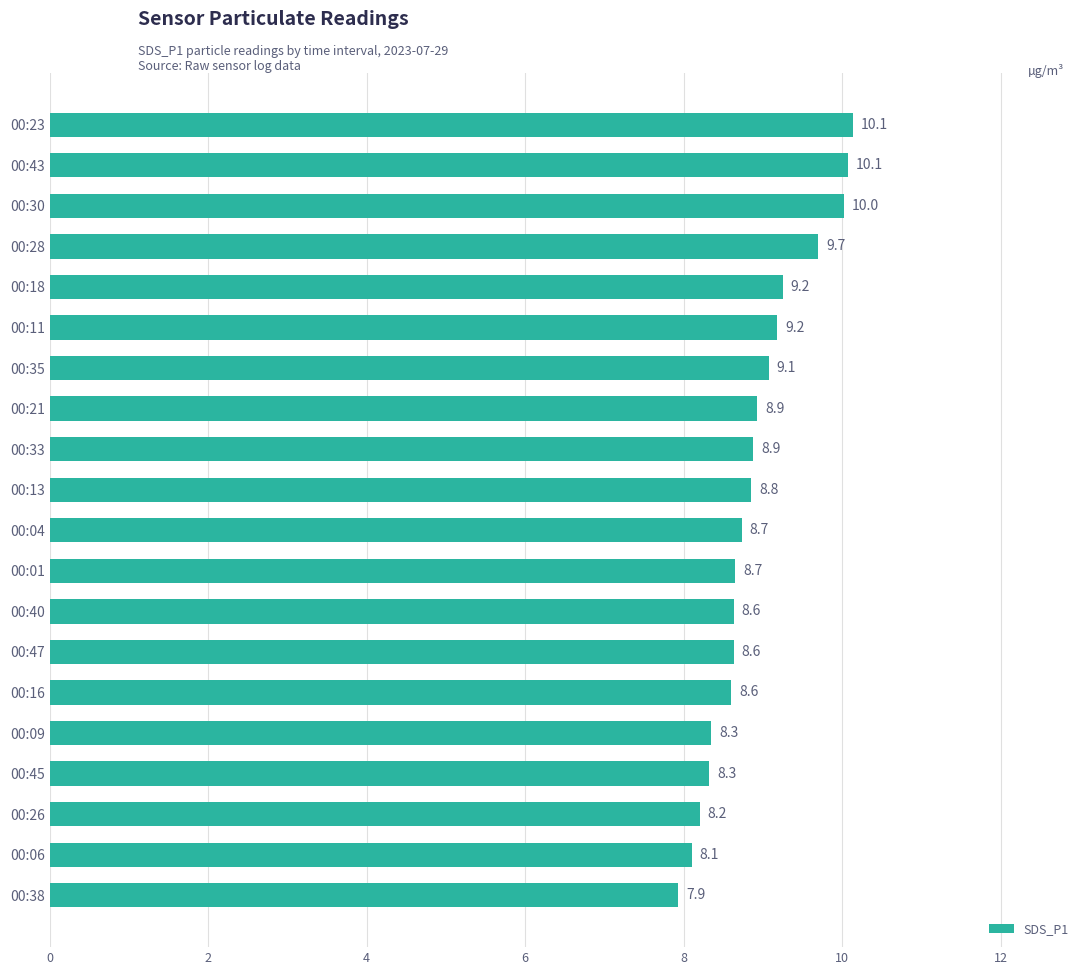

Approximately how many times larger is the value at 00:33 compared to 00:28?

0.9